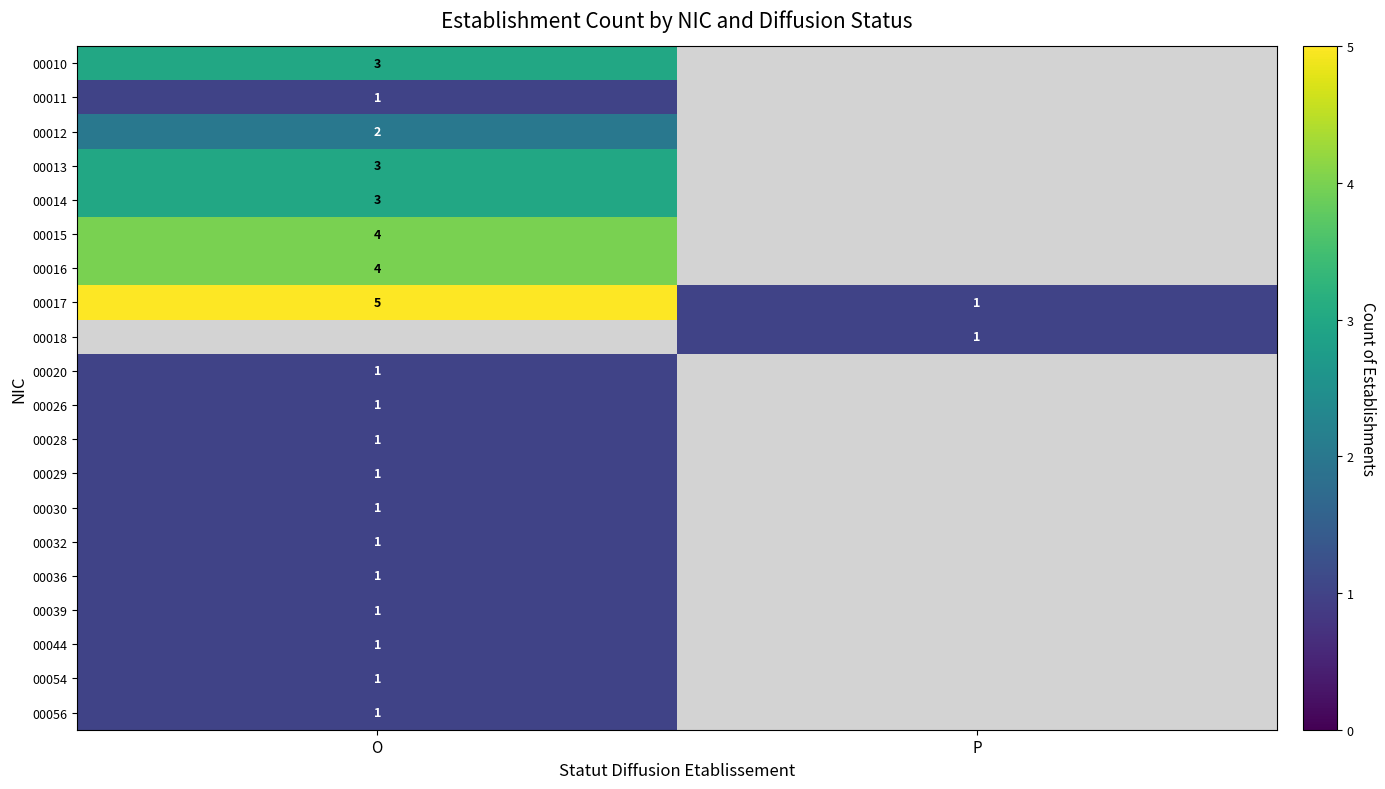

What is the average value of the 00017 series?

3